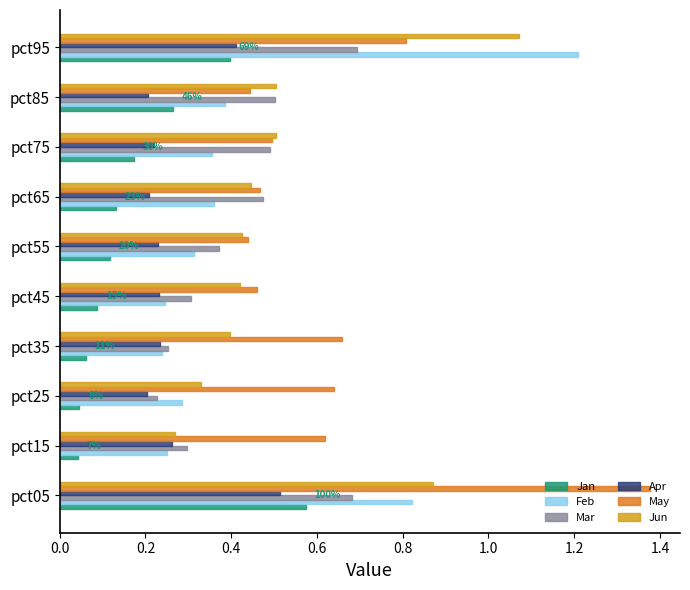

What is the value of the Jun bar at the 9th from the left?

0.5